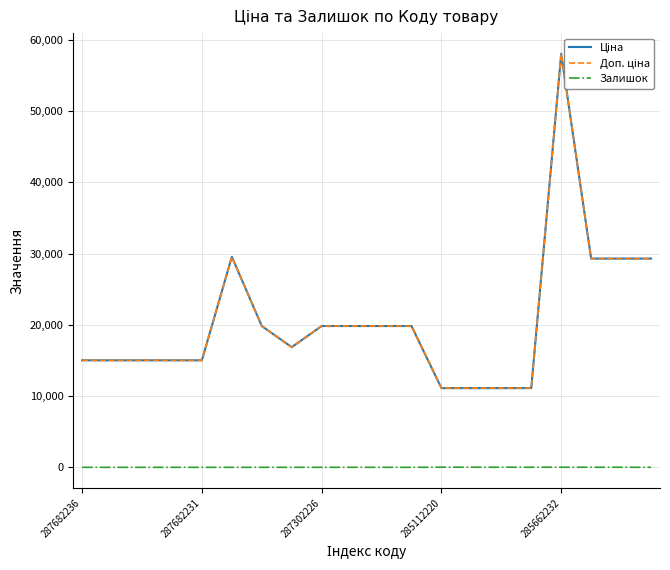

Which series has the widest spread of values?

Ціна